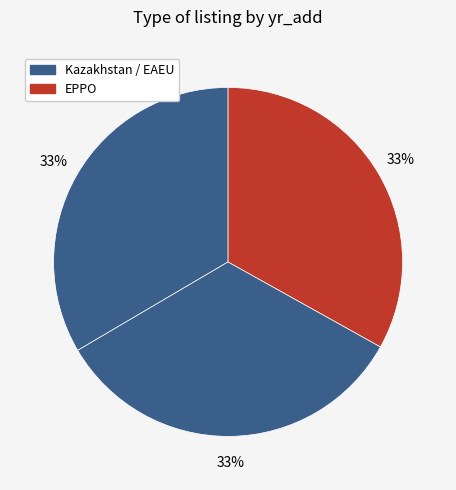

Count the number of slices in the pie.

3